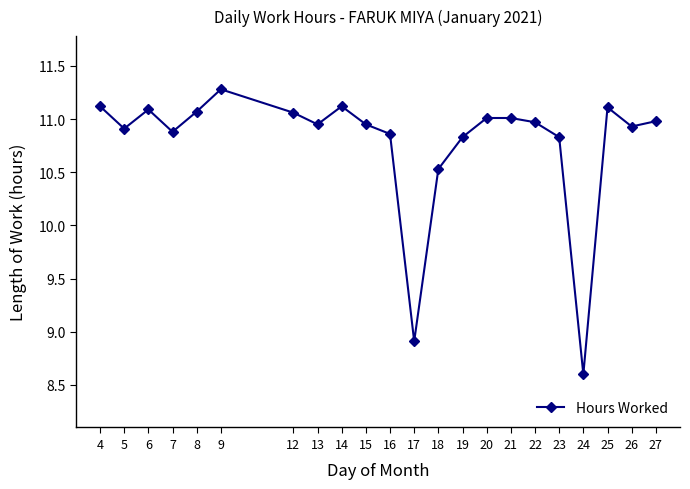

The value at 19 is 3.6. True or false?

False